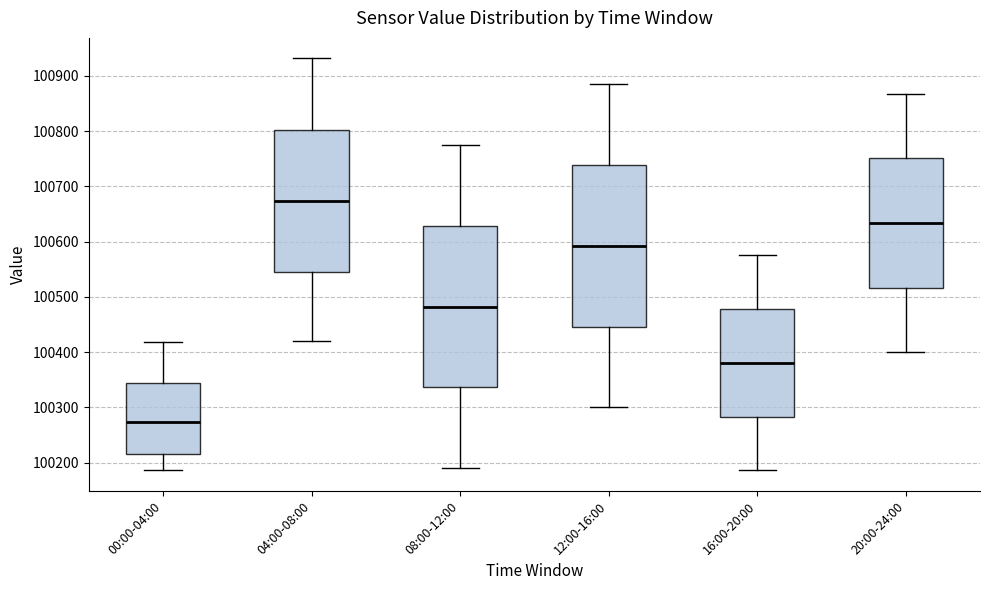

Reading left to right, read every box against the y-axis: the position of its median line, the range the box covers, and the ends of its whiskers. The values are not printed on the chart, so give them approximately, as read against the axis.

00:00-04:00: median 100270, box 100220 to 100340, whiskers 100190 to 100420
04:00-08:00: median 100670, box 100550 to 100800, whiskers 100420 to 100930
08:00-12:00: median 100480, box 100340 to 100630, whiskers 100190 to 100780
12:00-16:00: median 100590, box 100450 to 100740, whiskers 100300 to 100890
16:00-20:00: median 100380, box 100280 to 100480, whiskers 100190 to 100580
20:00-24:00: median 100630, box 100520 to 100750, whiskers 100400 to 100870